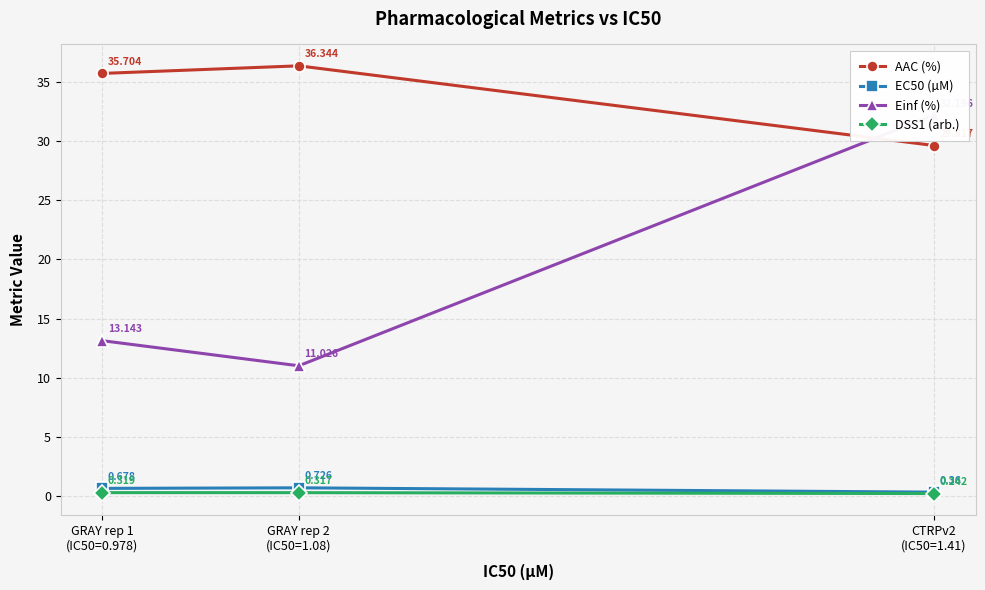

Is it true that EC50 (µM) equals 1.2 at GRAY rep 2
(IC50=1.08)?

False